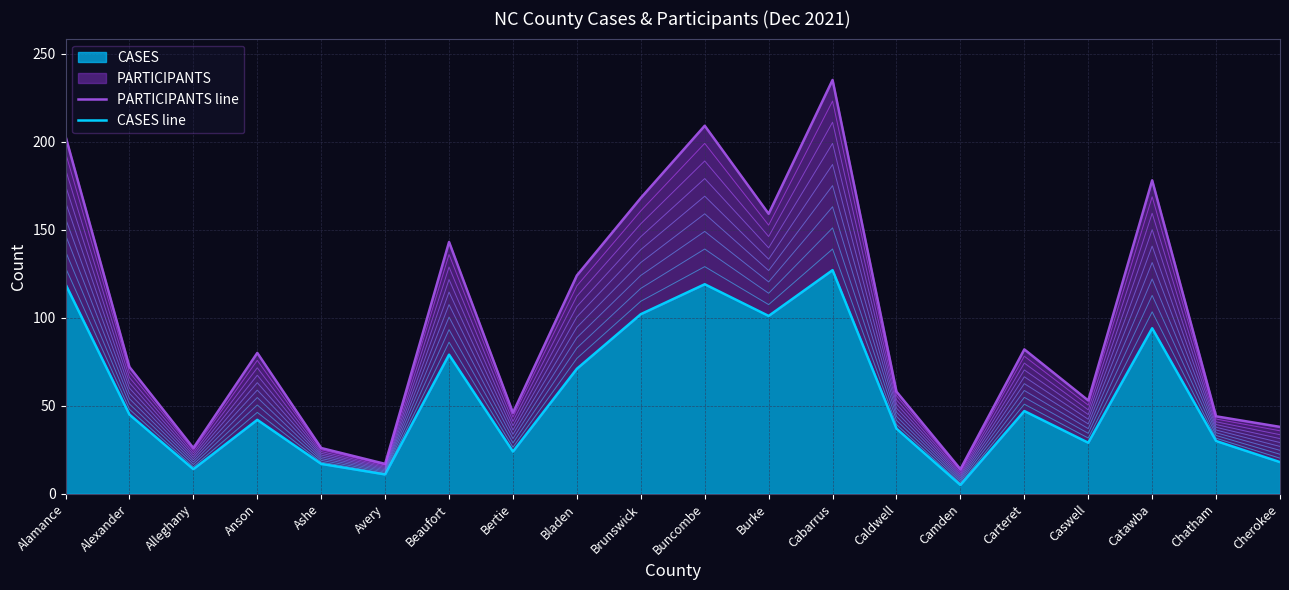

True or false: CASES line and PARTICIPANTS line cross at least once.

False